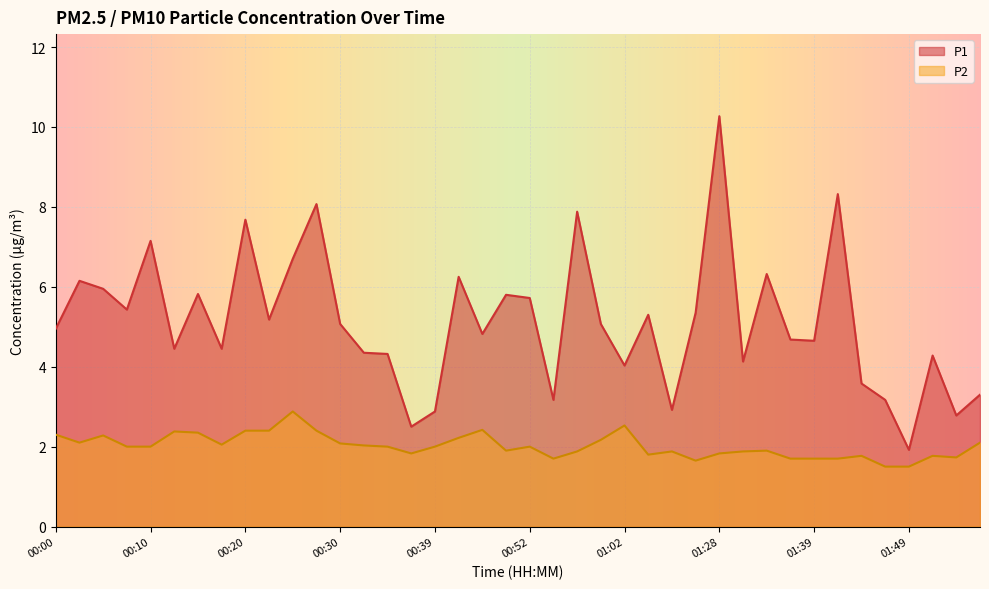

Which series has the widest spread of values?

P1